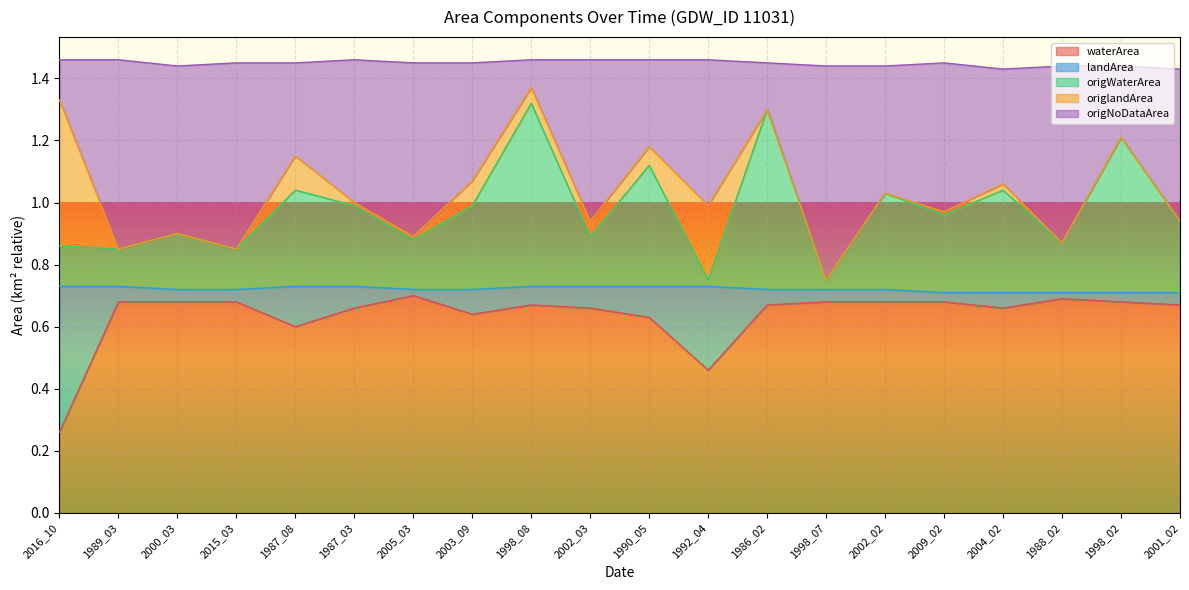

Which series has the largest total across all categories?

origNoDataArea